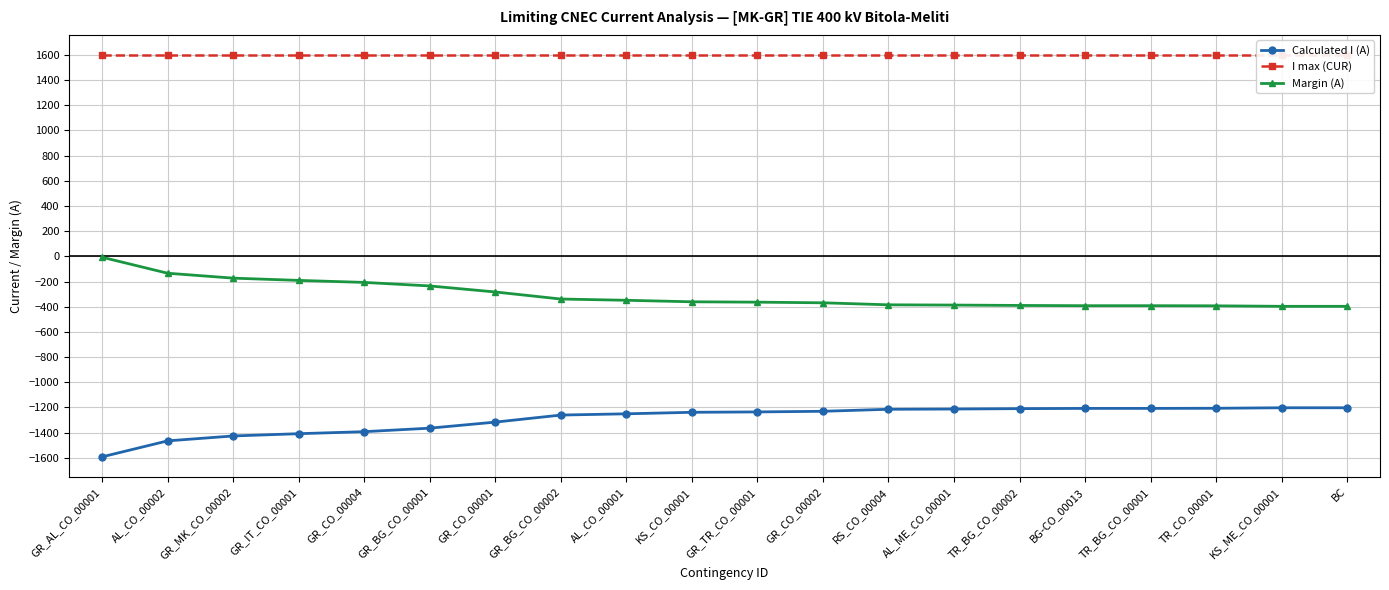

Count the number of data series in this chart.

3